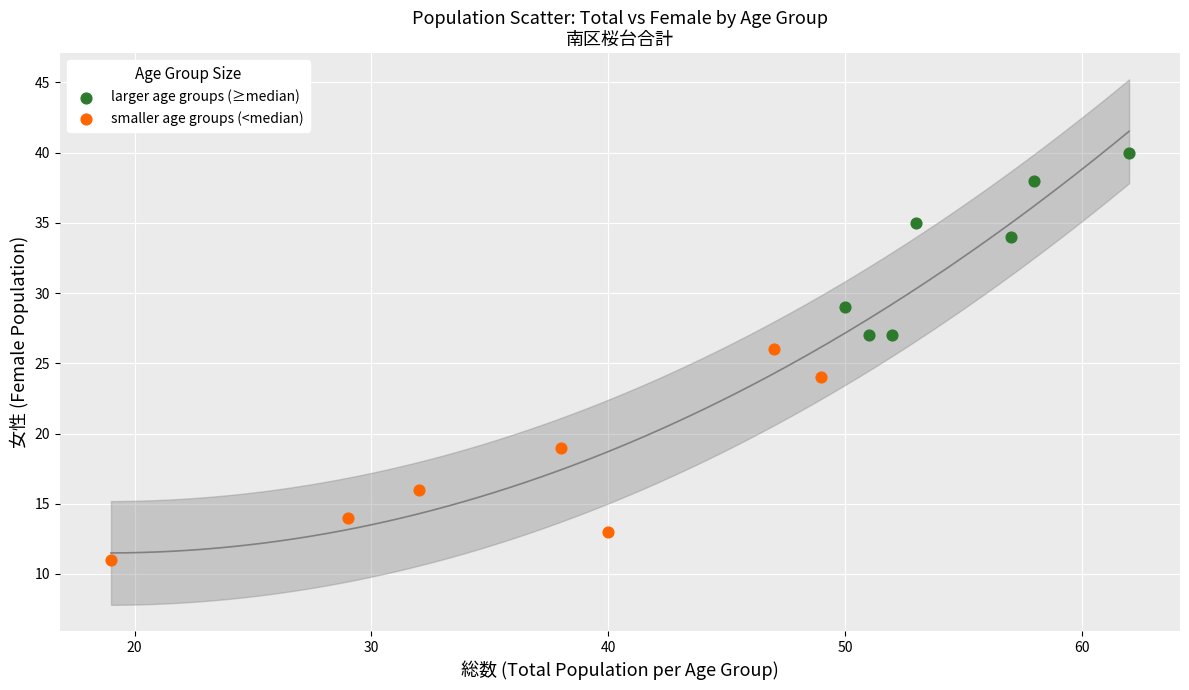

Which series reaches the minimum Y coordinate?

smaller age groups (<median)